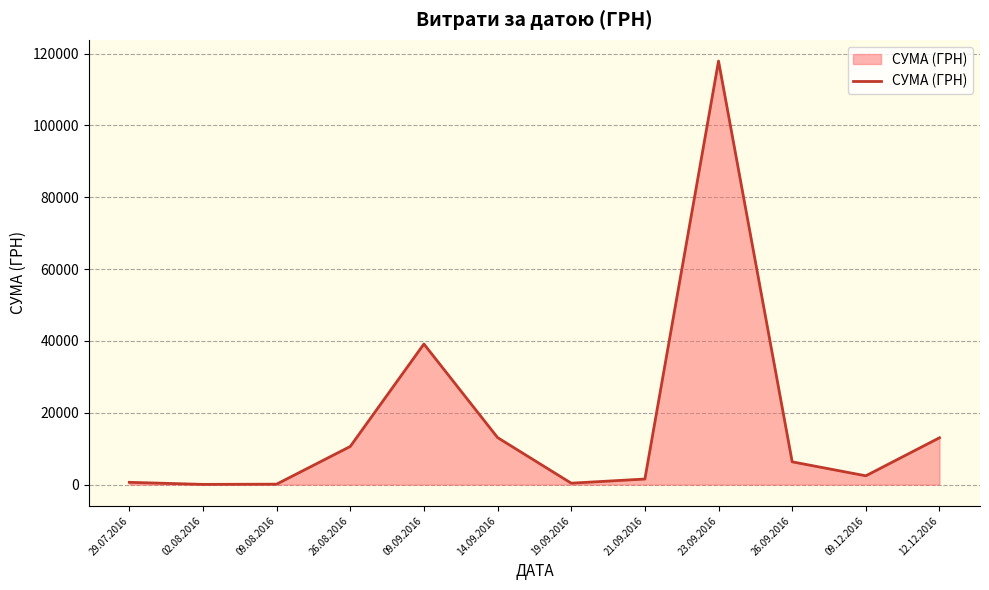

What is the smallest value displayed?

73.6